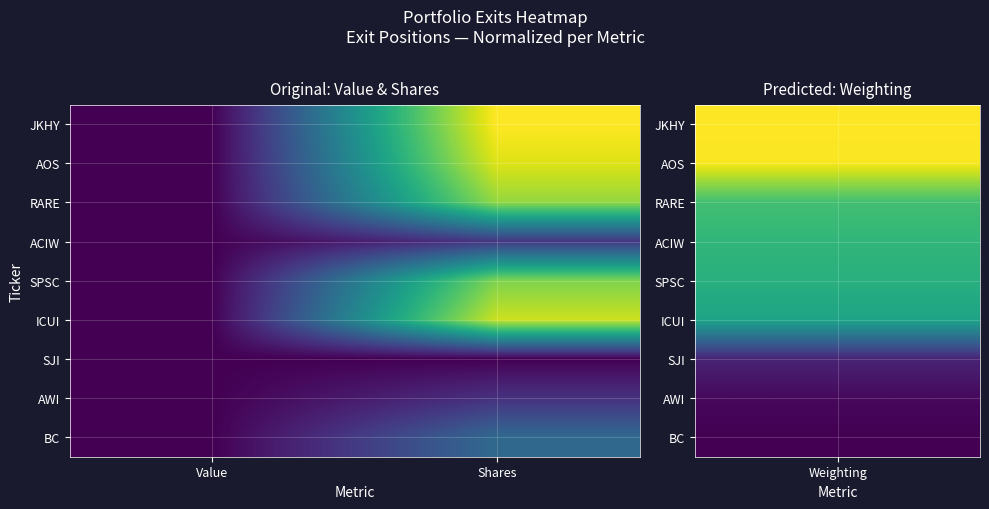

What is the greatest value displayed?

1.0